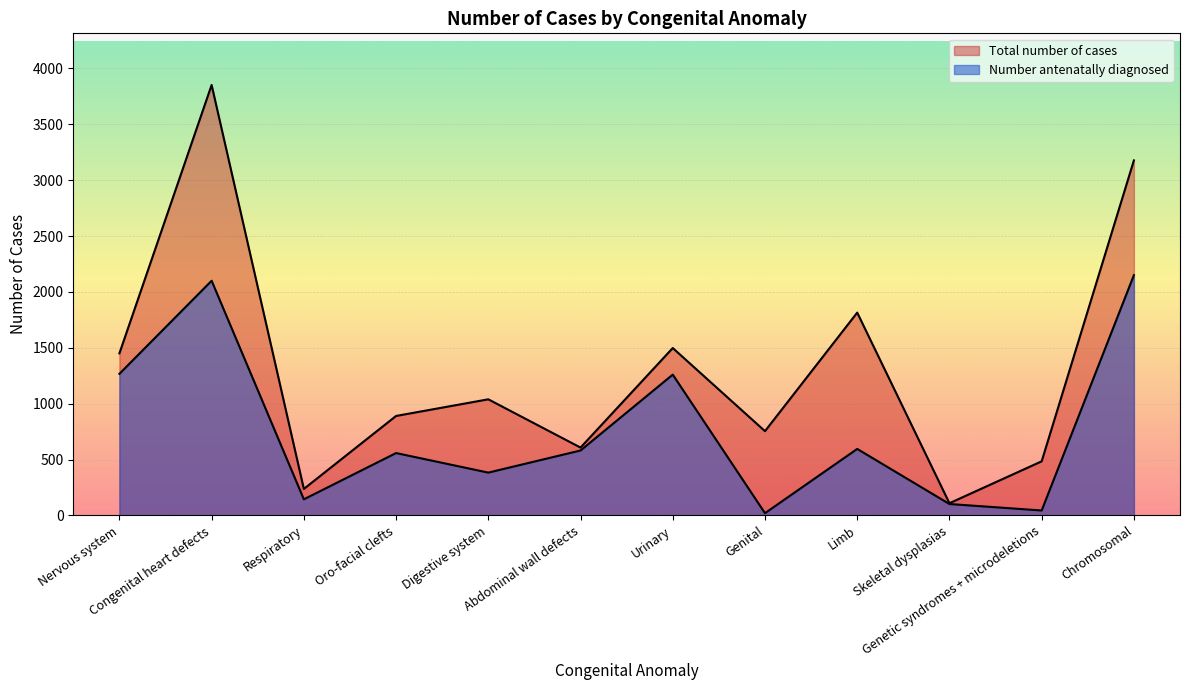

At which category is the sum across all series the highest?

Congenital heart defects